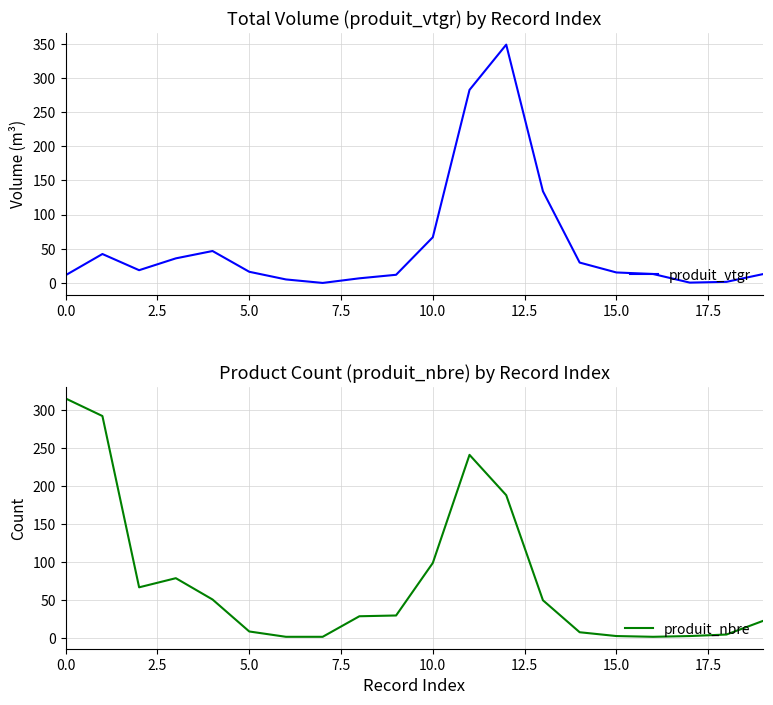

How many lines are shown in the chart?

2